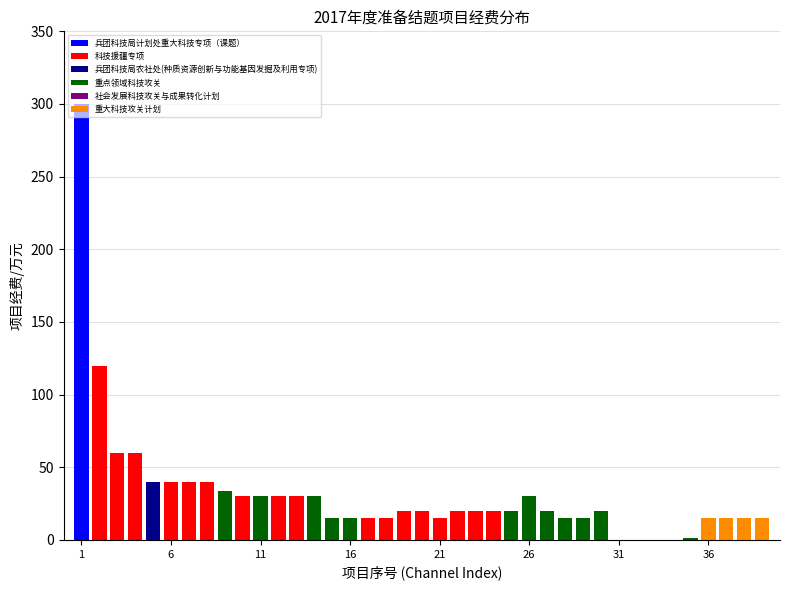

What is the change in value from 2 to 24?

-100